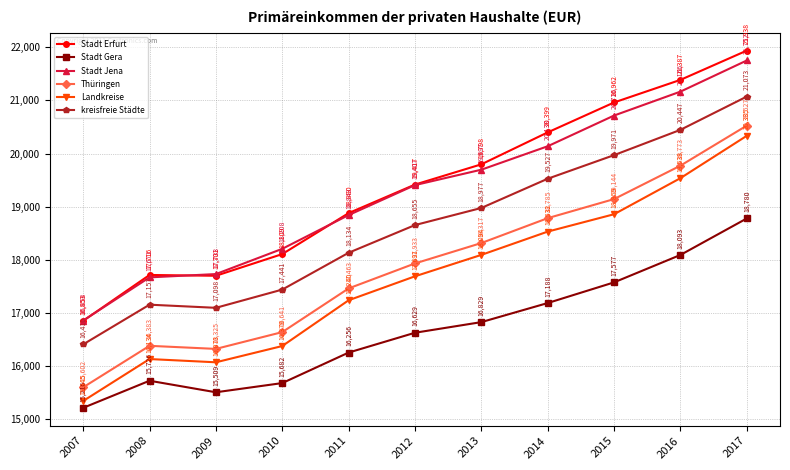

What is the difference between the Stadt Jena values at 2017 and 2015?

1036